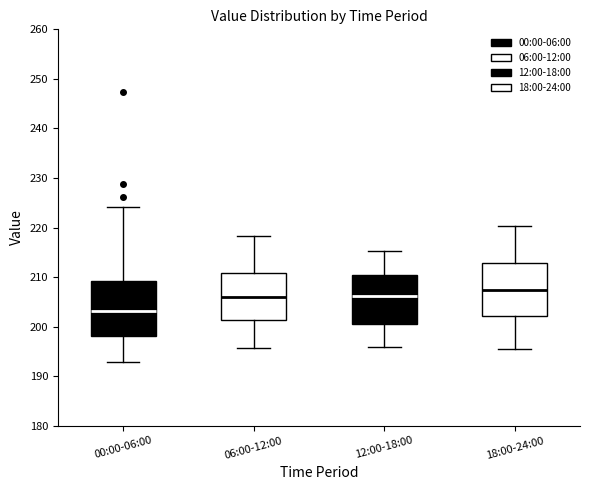

Reading left to right, read every box against the y-axis: the position of its median line, the range the box covers, and the ends of its whiskers. The values are not printed on the chart, so give them approximately, as read against the axis.

00:00-06:00: median 203, box 198 to 209, whiskers 193 to 224
06:00-12:00: median 206, box 201 to 211, whiskers 196 to 218
12:00-18:00: median 206, box 201 to 210, whiskers 196 to 215
18:00-24:00: median 207, box 202 to 213, whiskers 196 to 220